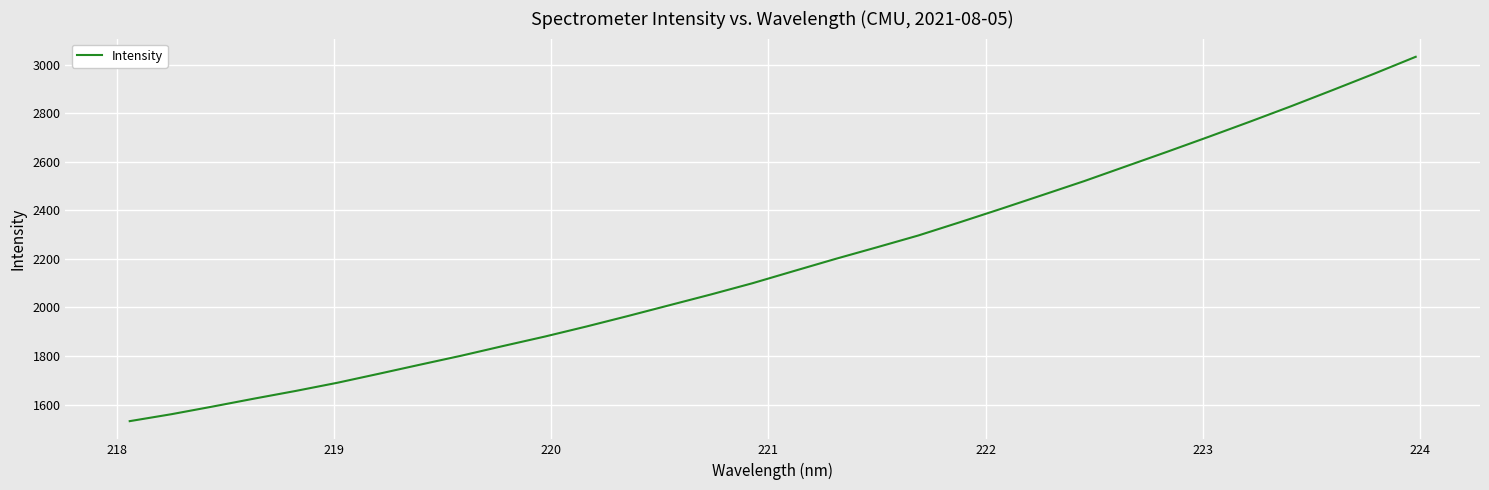

What is the greatest value displayed?

3032.7